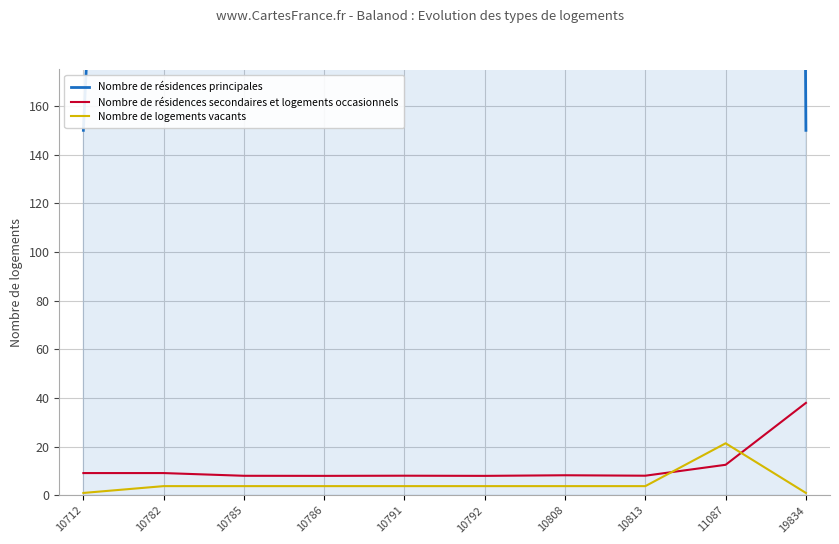

Which series has the largest total across all categories?

Nombre de résidences principales